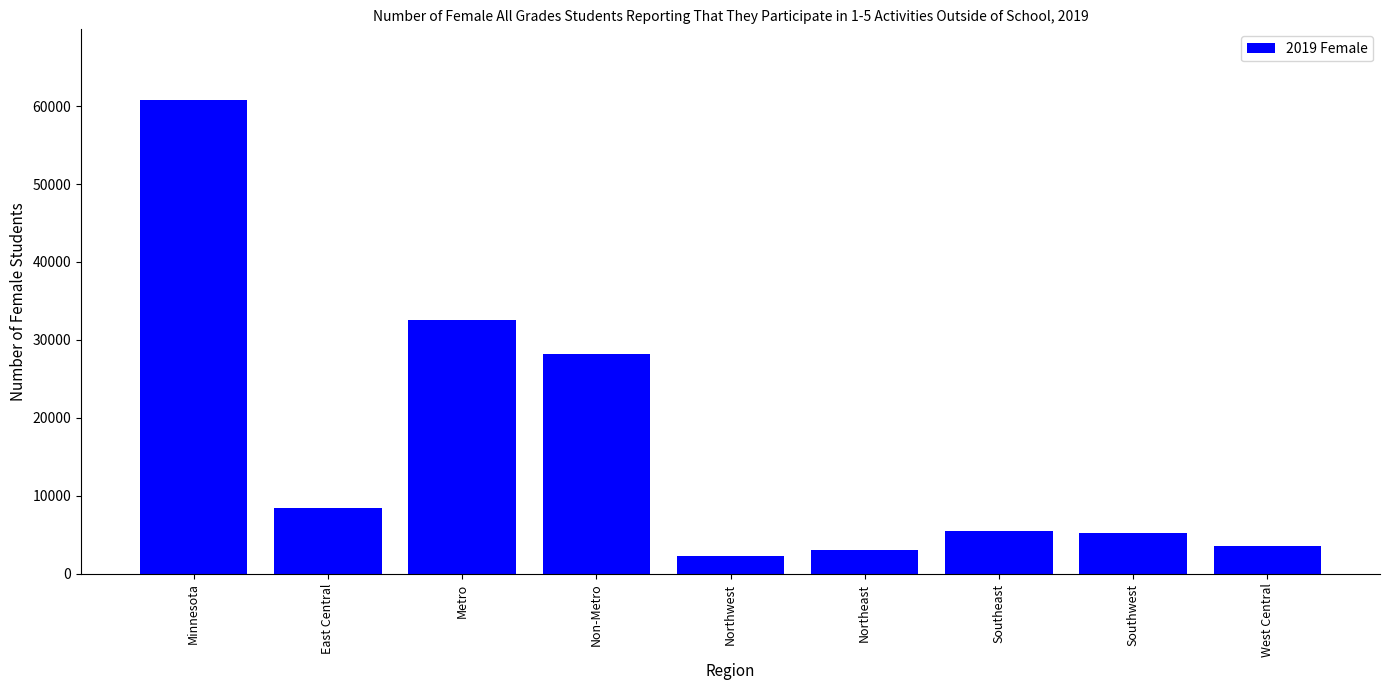

What is the minimum value shown in the chart?

2334